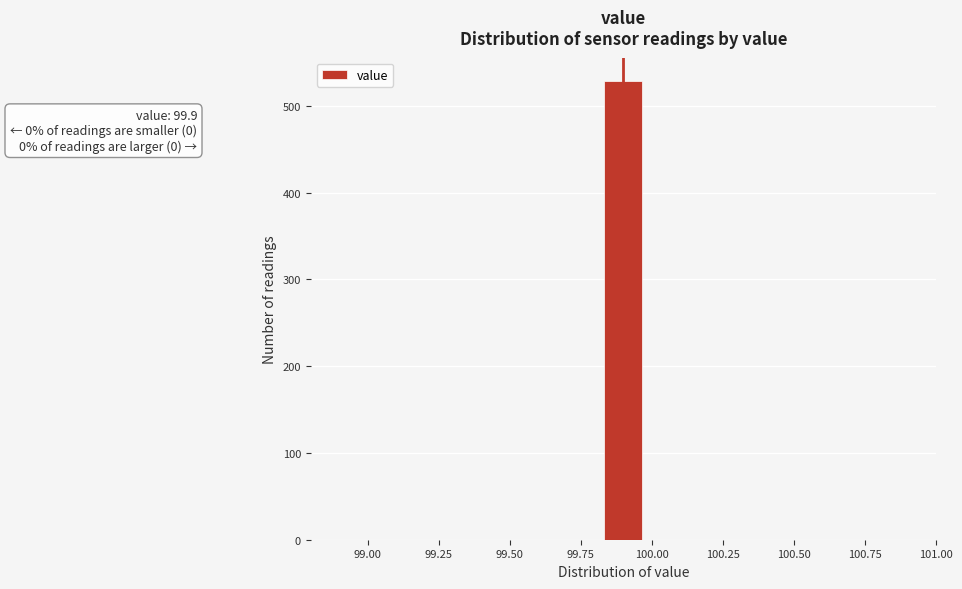

Read against the x-axis, roughly where is the centre of the tallest bar?

99.90